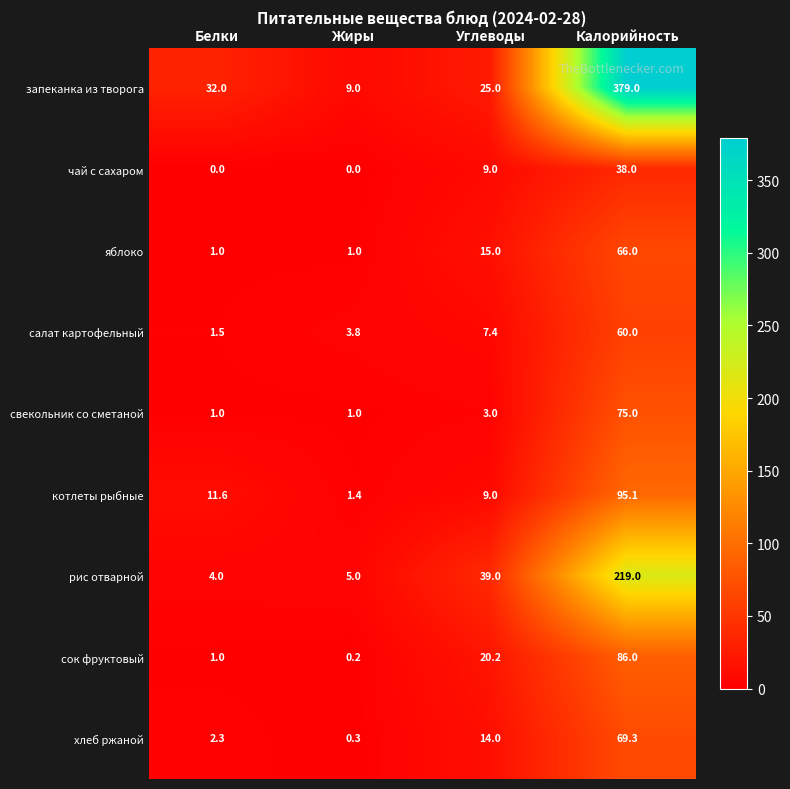

Is it true that рис отварной equals 306.4 at Калорийность?

False